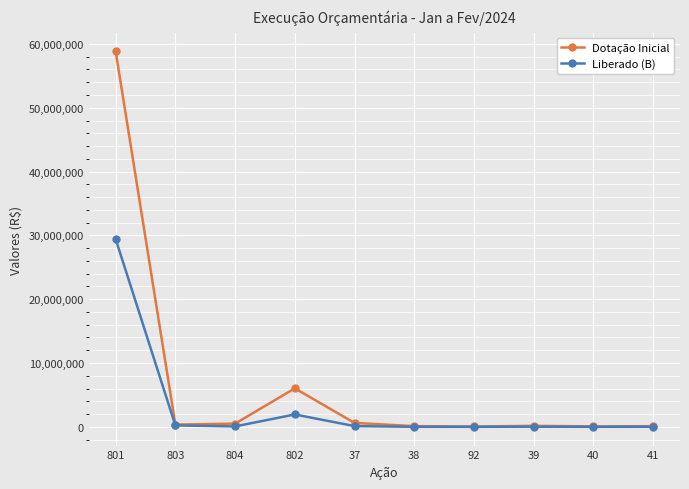

Which series has the largest total across all categories?

Dotação Inicial